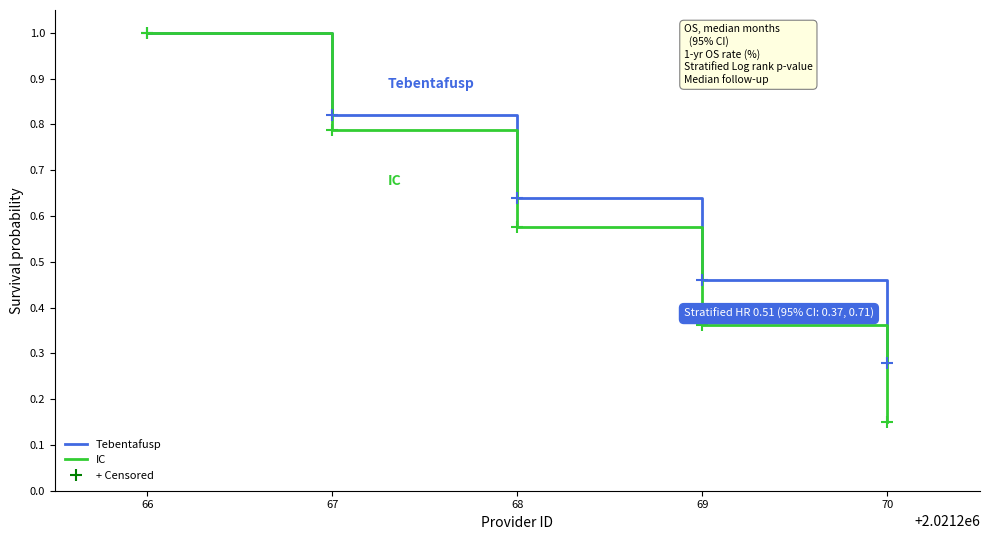

At which category is the sum across all series the highest?

66